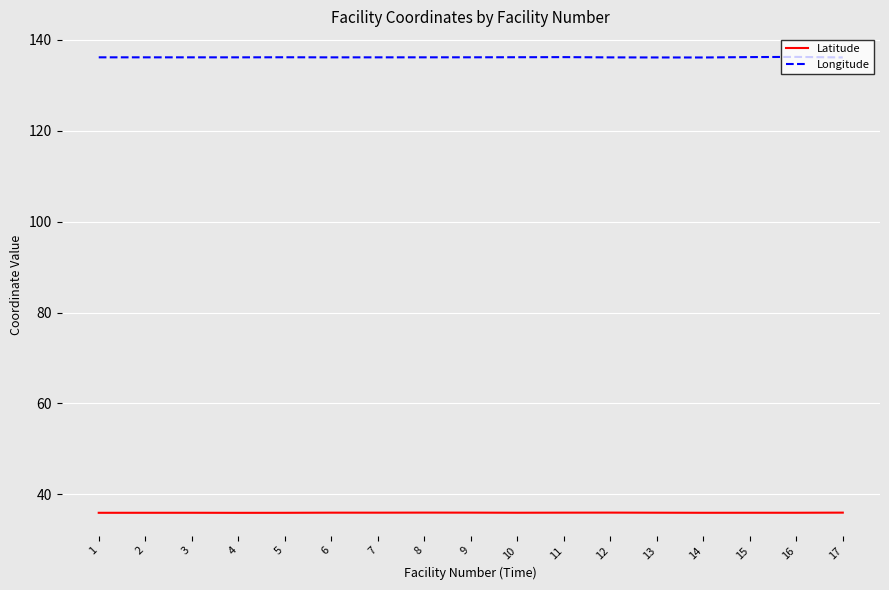

Is the value of Latitude at 16 greater than the value of Longitude at 3?

No